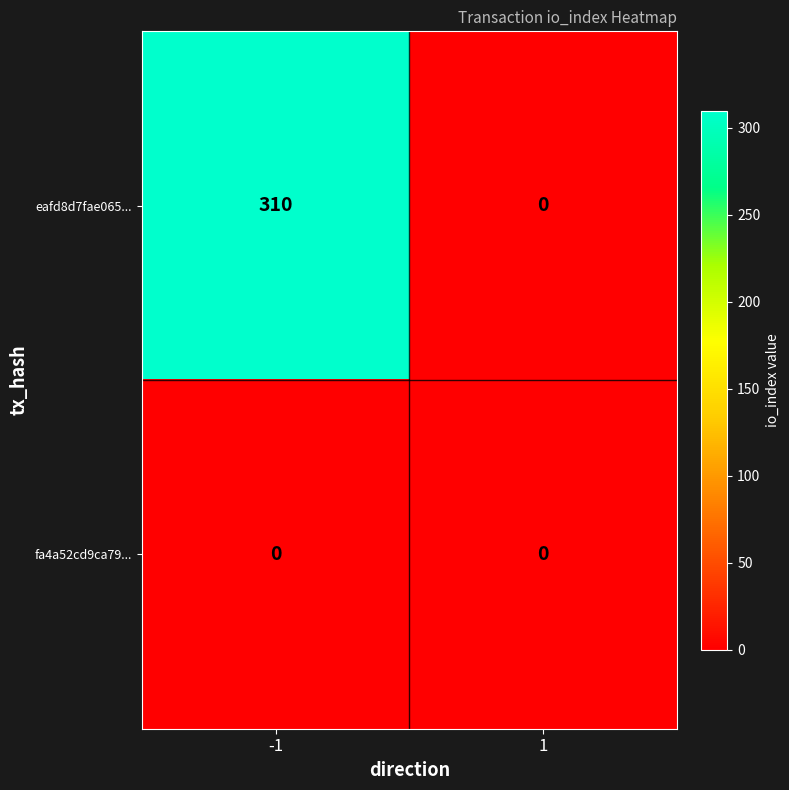

What is the spread (max minus min) of values at -1?

310